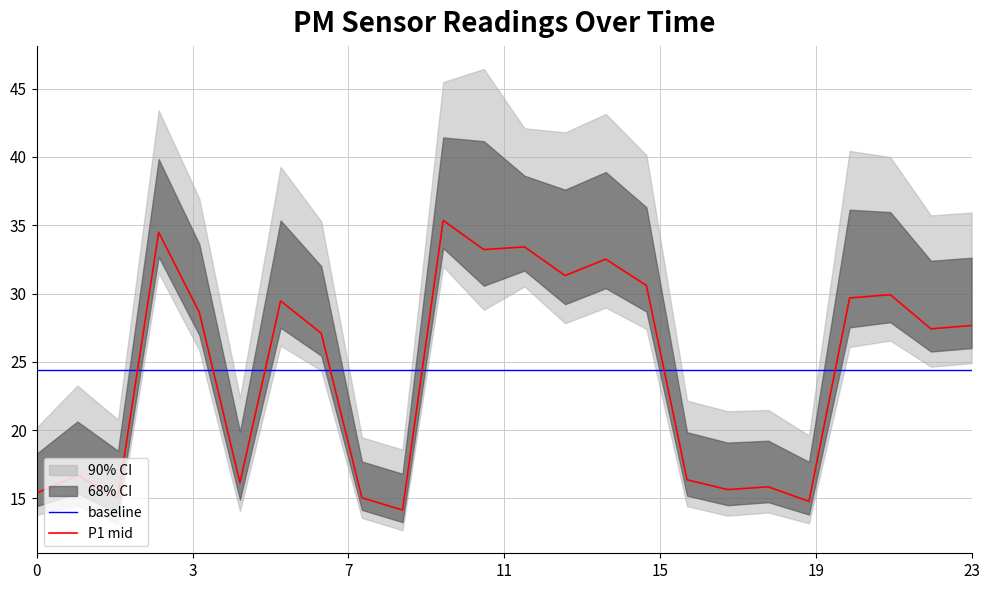

What is the change in value from 00:21 to 00:33?

+16.3